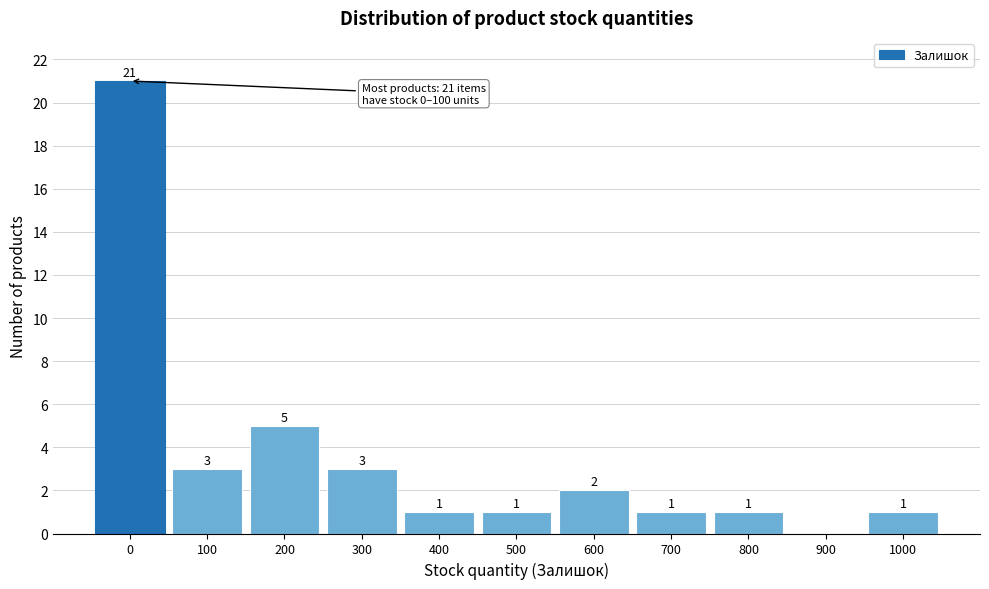

Reading left to right, extract all data points from this chart.

0=21	100=3	200=5	300=3	400=1	500=1	600=2	700=1	800=1	900=0	1000=1